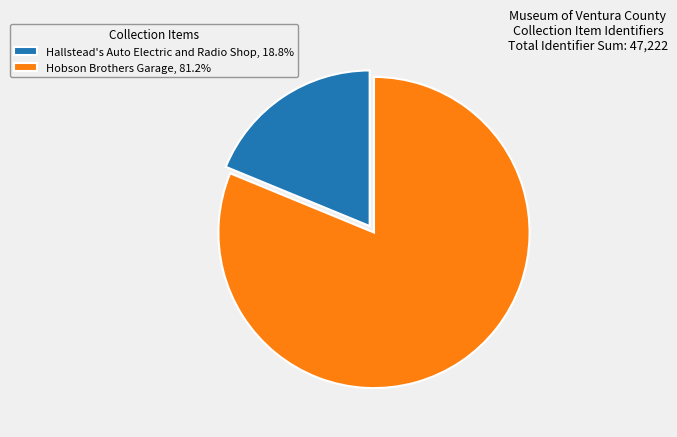

Do Hobson Brothers Garage, 81.2% and Hallstead's Auto Electric and Radio Shop, 18.8% together represent more than half of the pie?

Yes